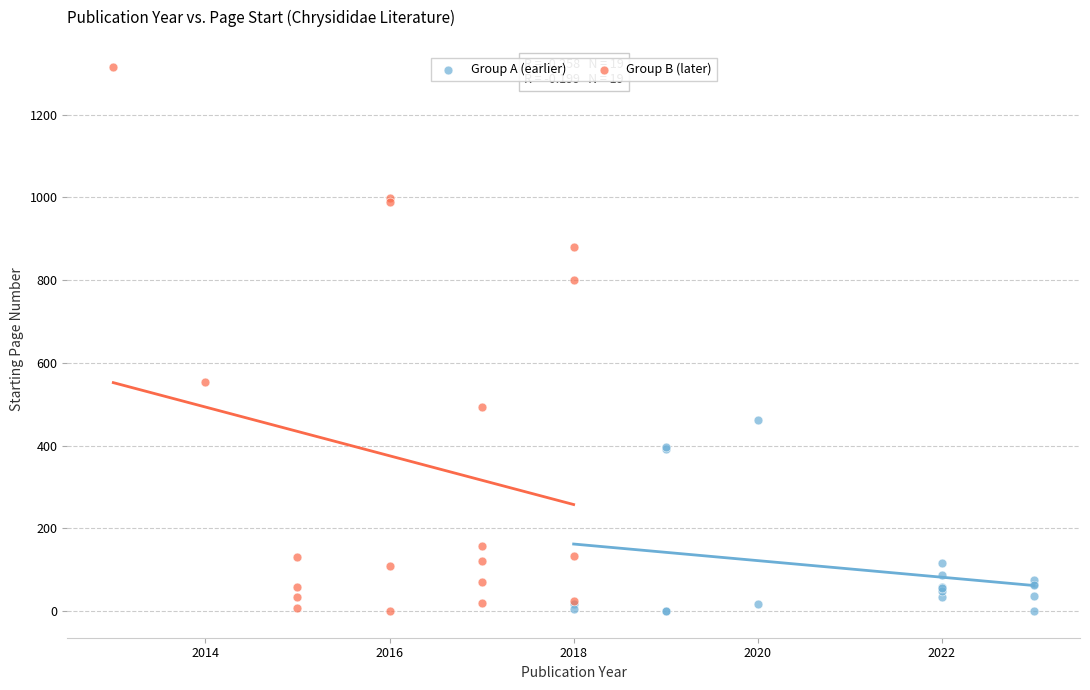

Which series has the widest spread of Y values?

Group B (later)